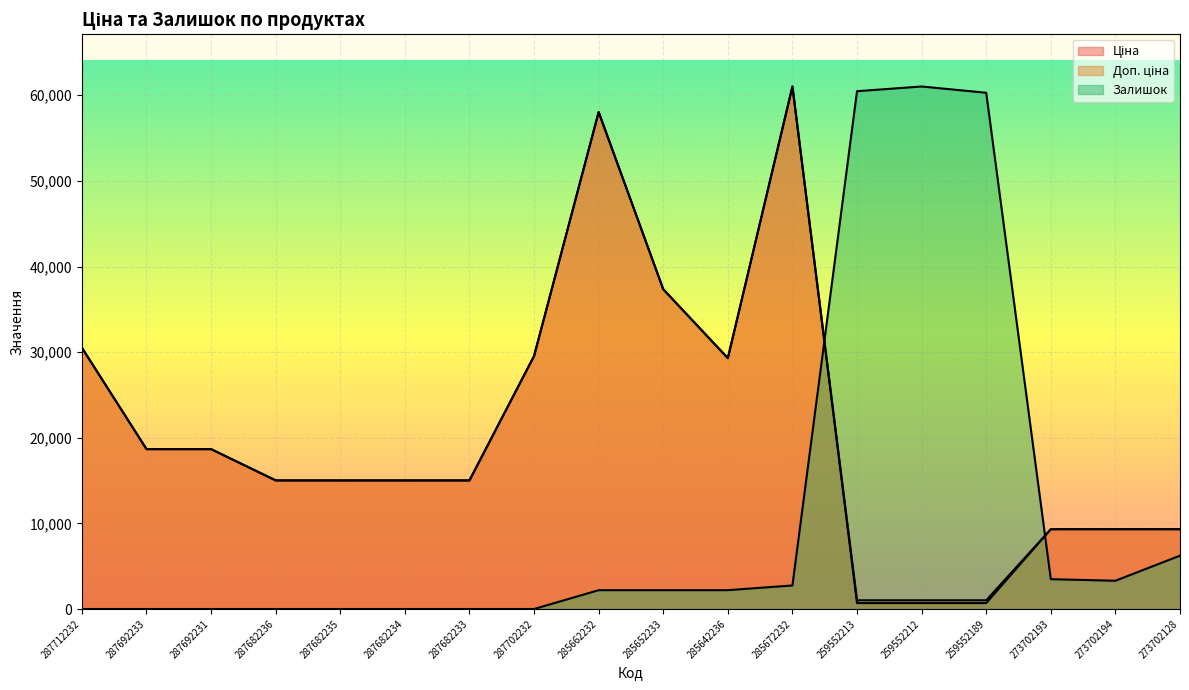

True or false: Залишок has more than 0 points higher than both neighbors.

True